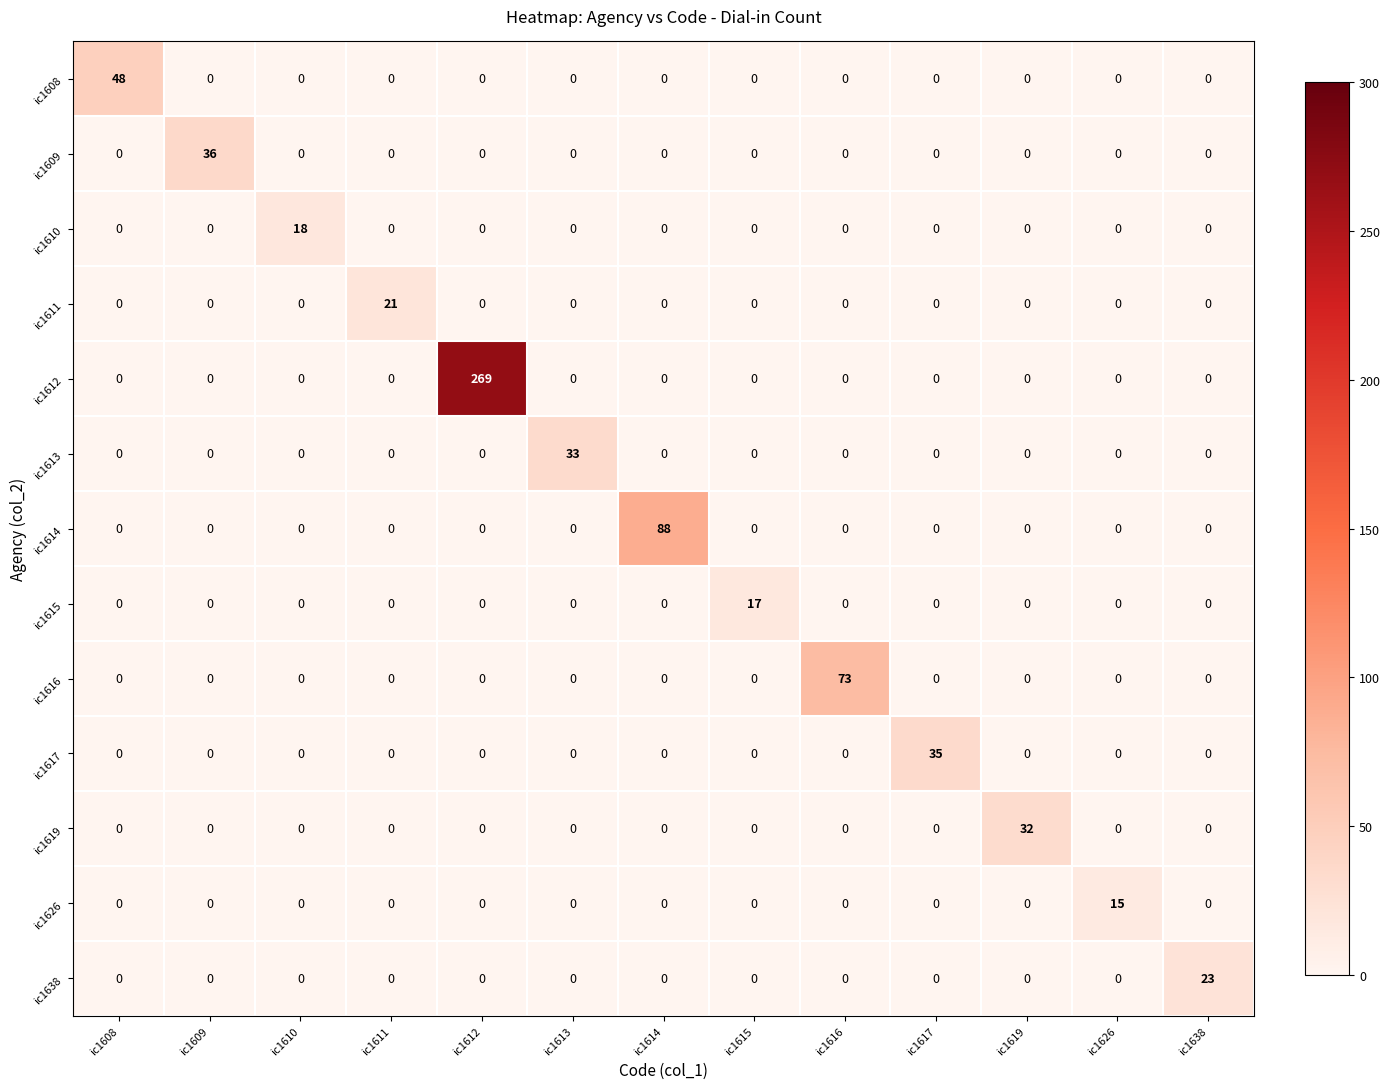

What is the greatest value displayed?

269